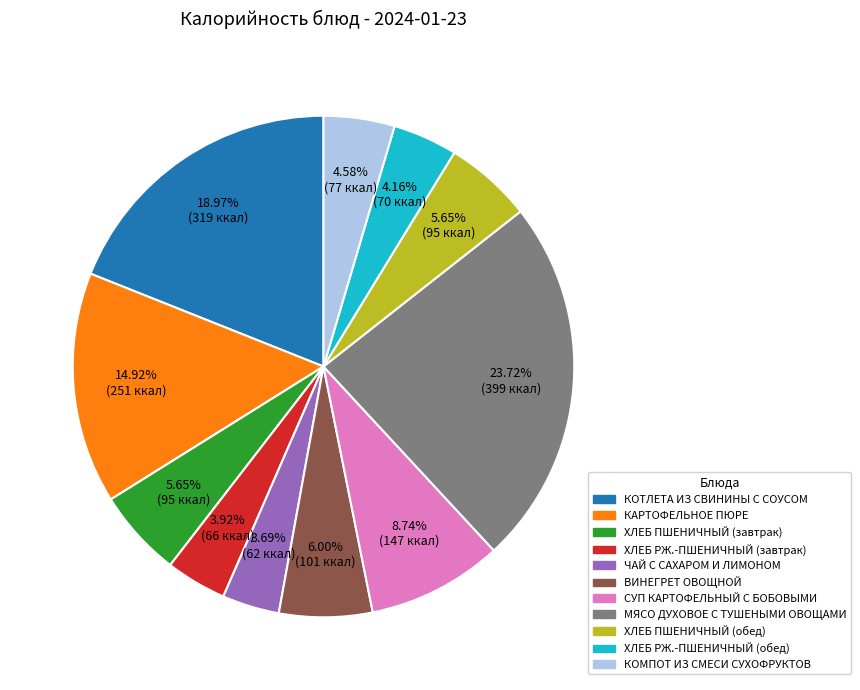

To the nearest percent, what is the difference between the МЯСО ДУХОВОЕ С ТУШЕНЫМИ ОВОЩАМИ and СУП КАРТОФЕЛЬНЫЙ С БОБОВЫМИ slice percentages?

15%